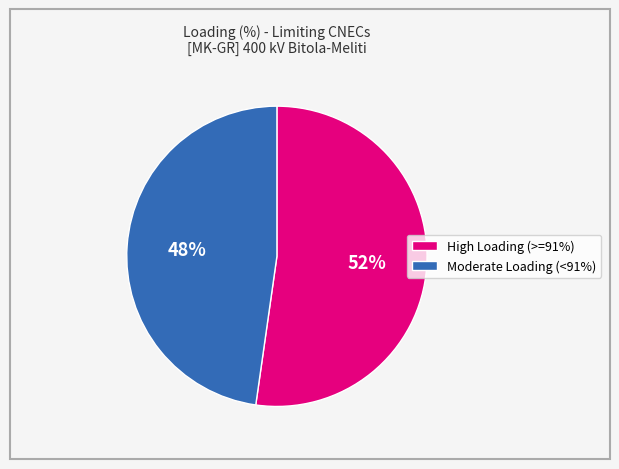

To the nearest percent, what is the average slice percentage?

50%